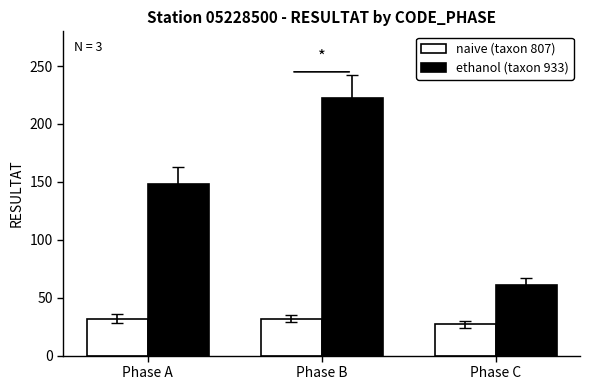

Reading left to right, what are all the values shown in this chart?

naive (taxon 807): Phase A=32	Phase B=32	Phase C=27
ethanol (taxon 933): Phase A=148	Phase B=222	Phase C=61